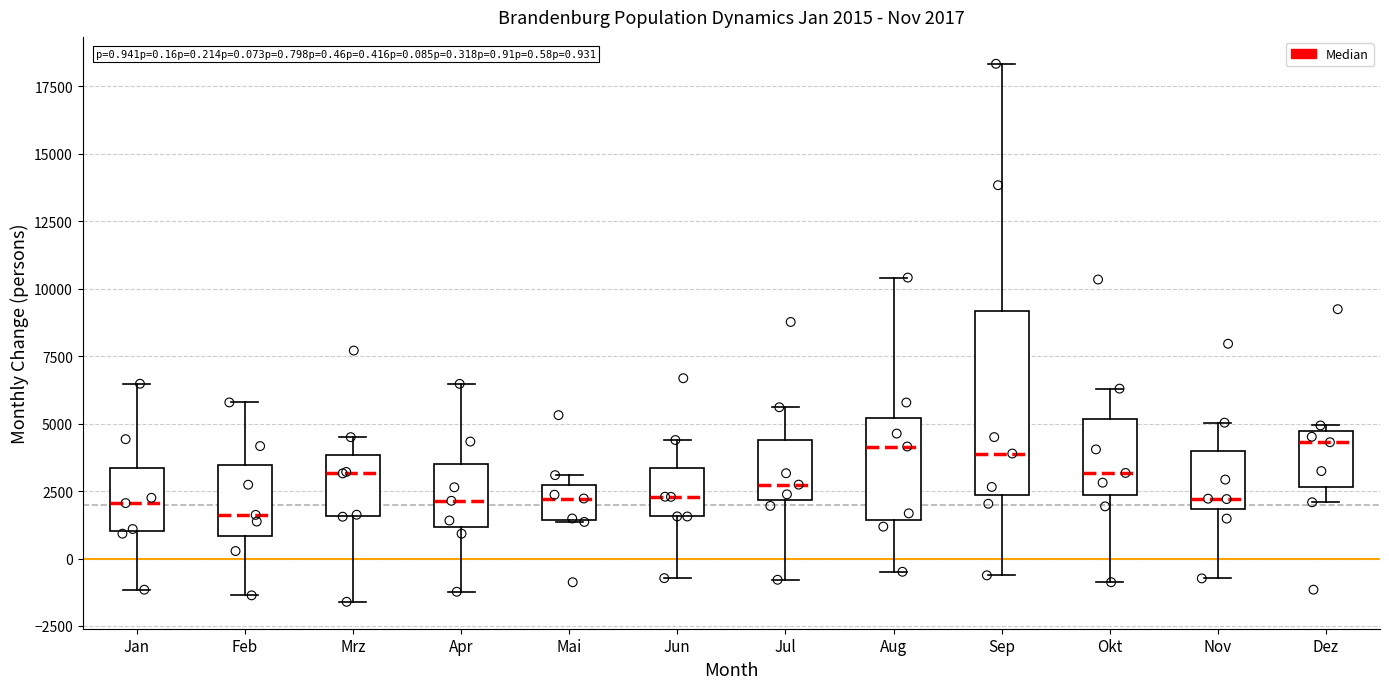

Which box is the tallest, from its lower edge to its upper edge?

Sep